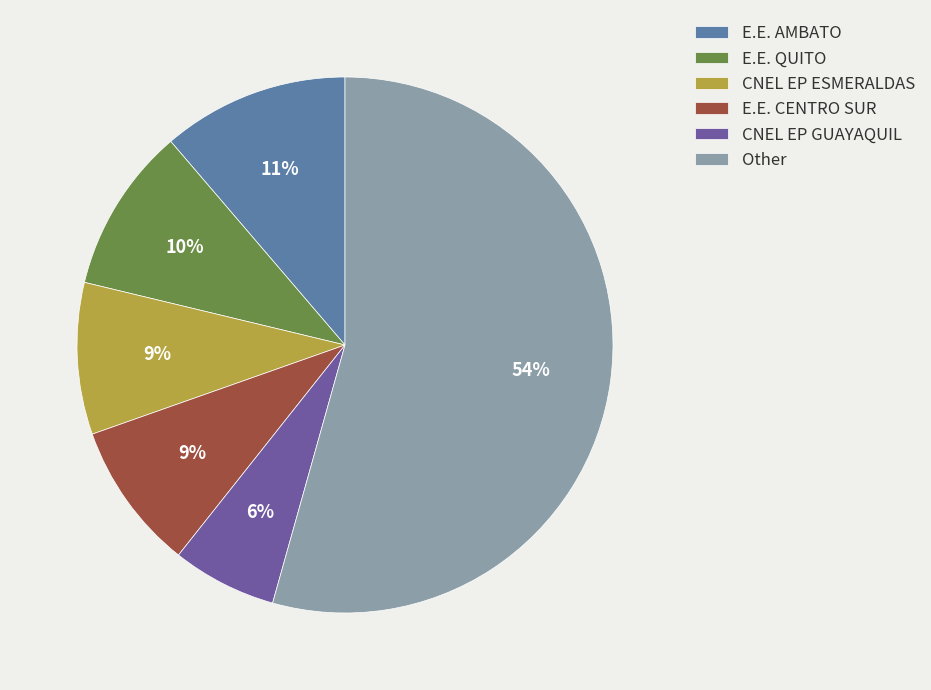

Is the sum of Other and E.E. AMBATO greater than half?

Yes